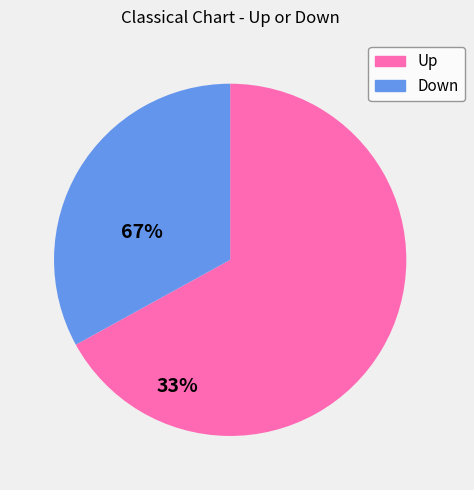

Does any single category account for the majority?

Yes